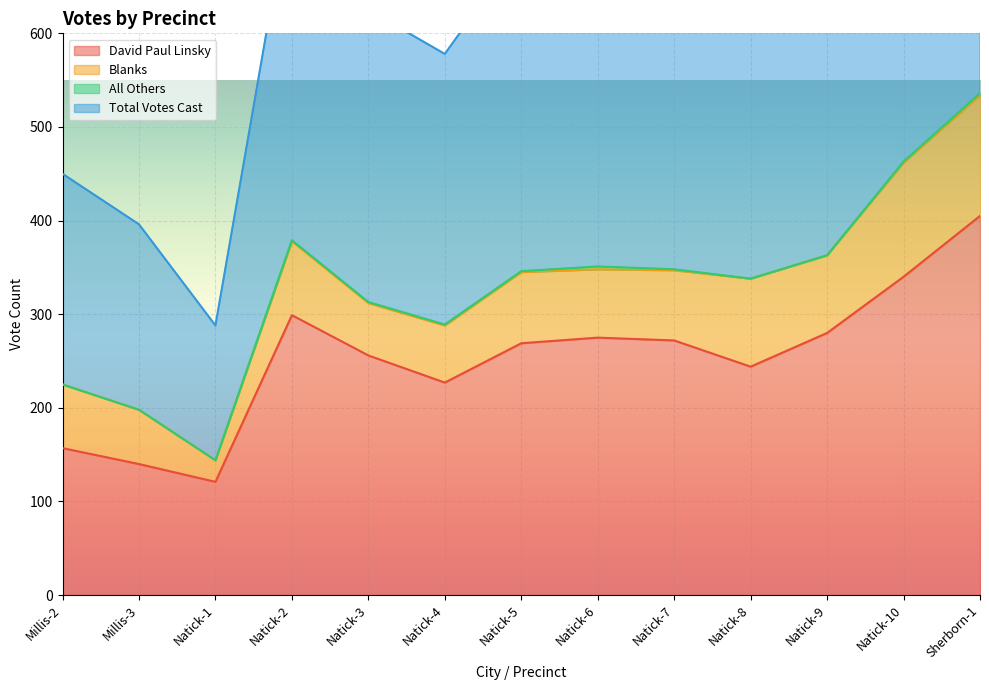

What position from the right is Natick-7?

5